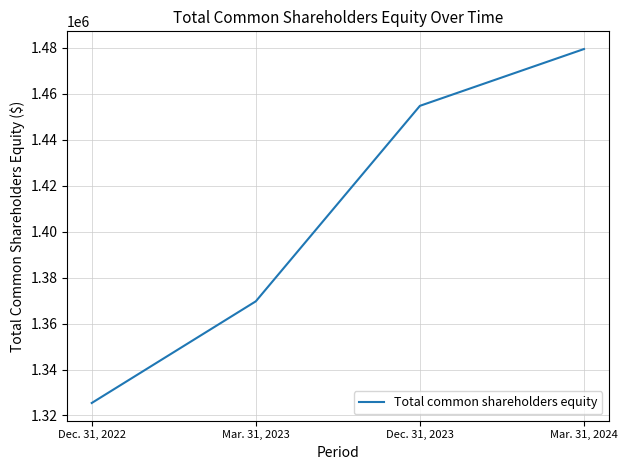

Rank the categories by value from lowest to highest.

Dec. 31, 2022, Mar. 31, 2023, Dec. 31, 2023, Mar. 31, 2024